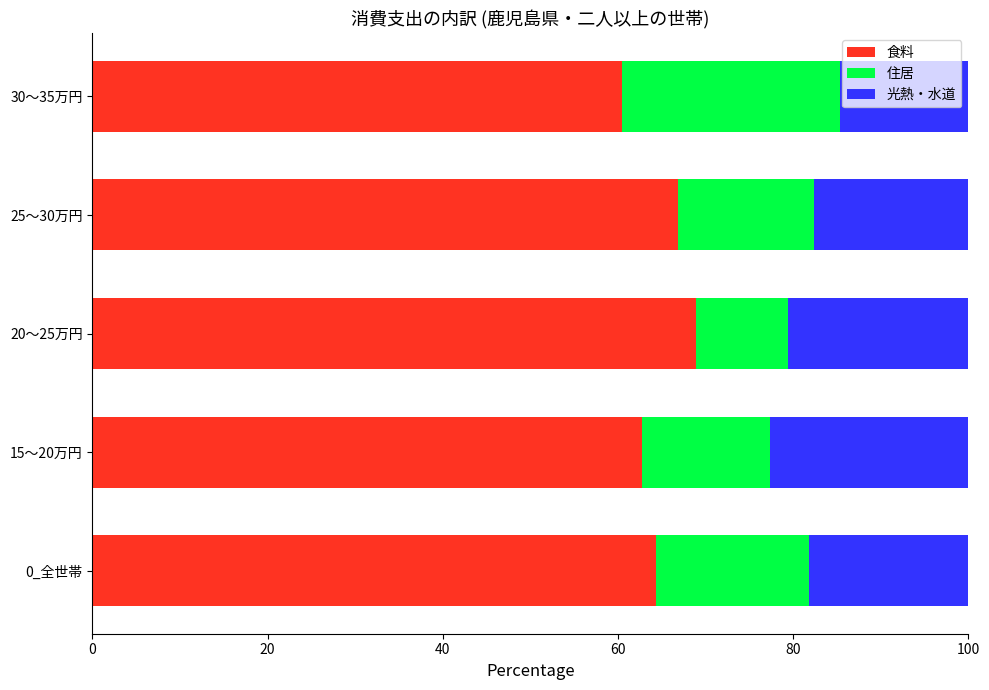

The value of 食料 at 25～30万円 is 66.9. True or false?

True